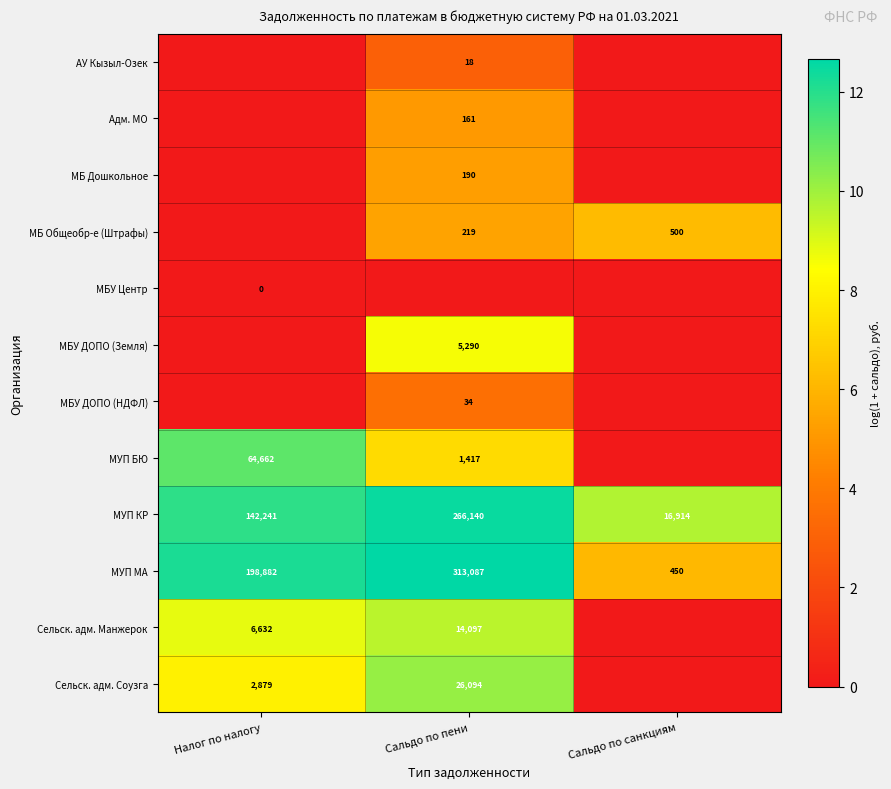

What is the total value across all series at Сальдо по санкциям?

22.1